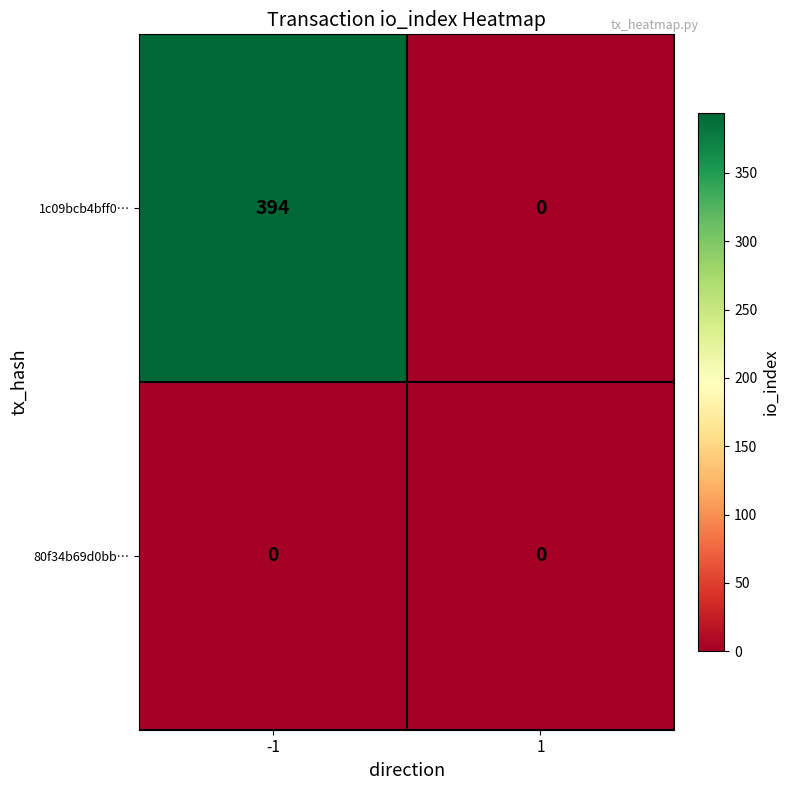

At which category is the sum across all series the highest?

-1